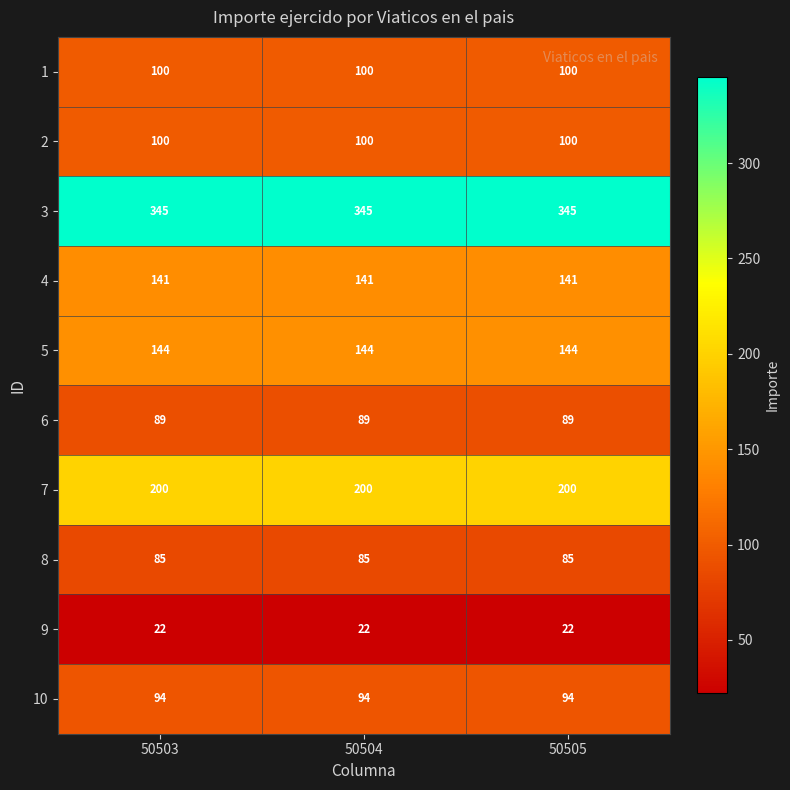

What is the sum of the 3 values at 50503 and 50505?

690